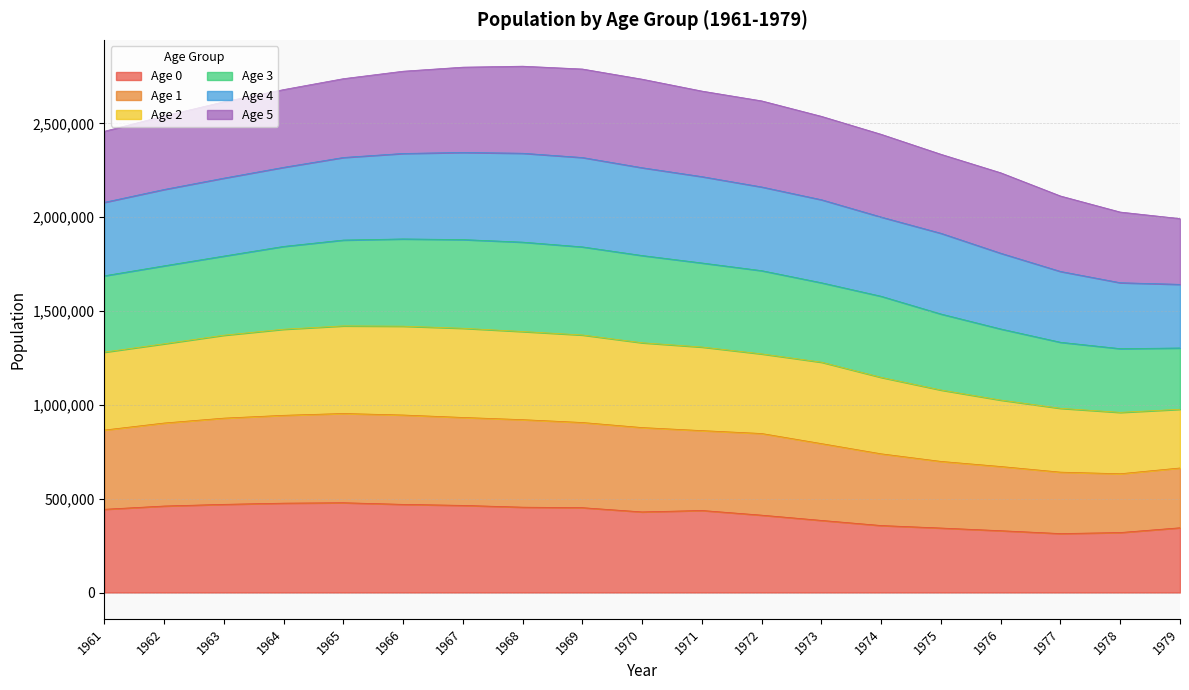

In Age 2, how many points are higher than both neighbors (excluding endpoints)?

1